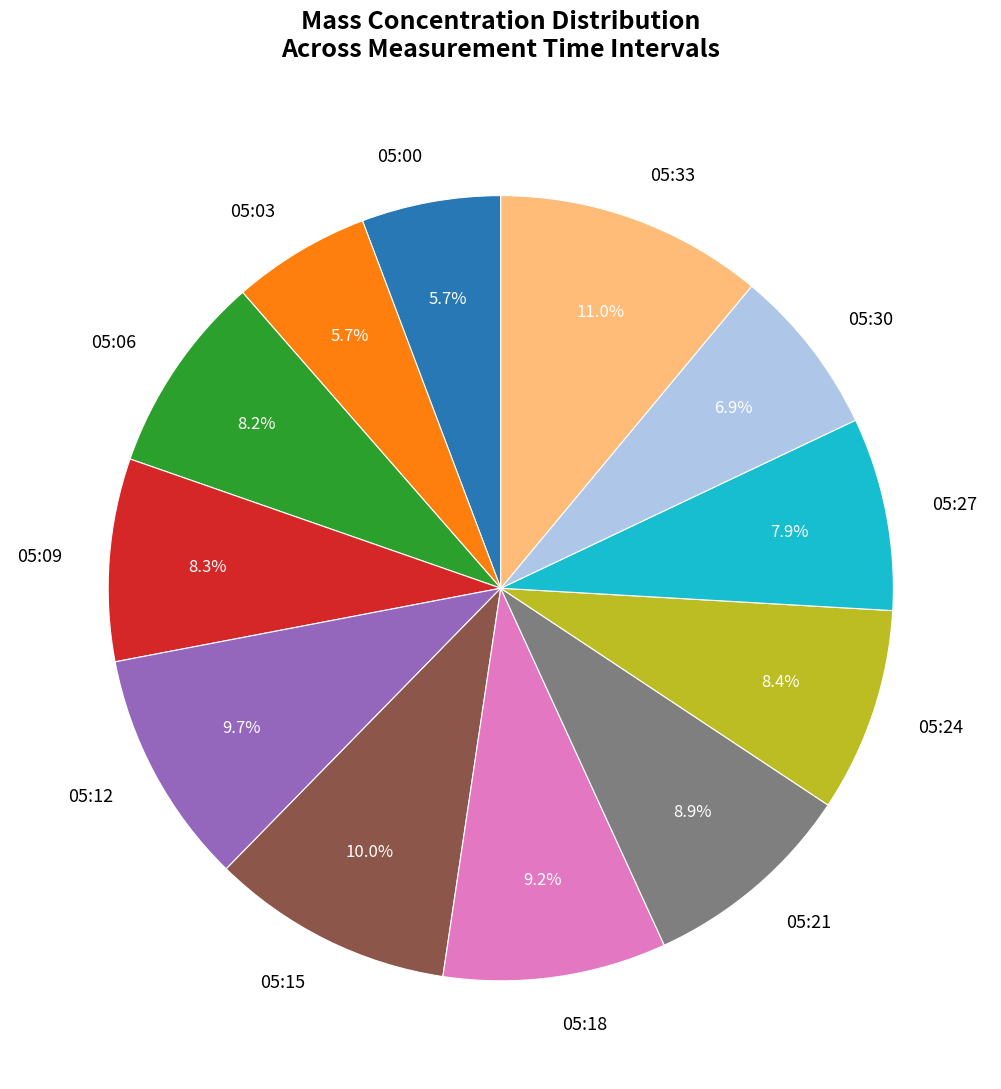

Do 05:06 and 05:15 together represent more than half of the pie?

No